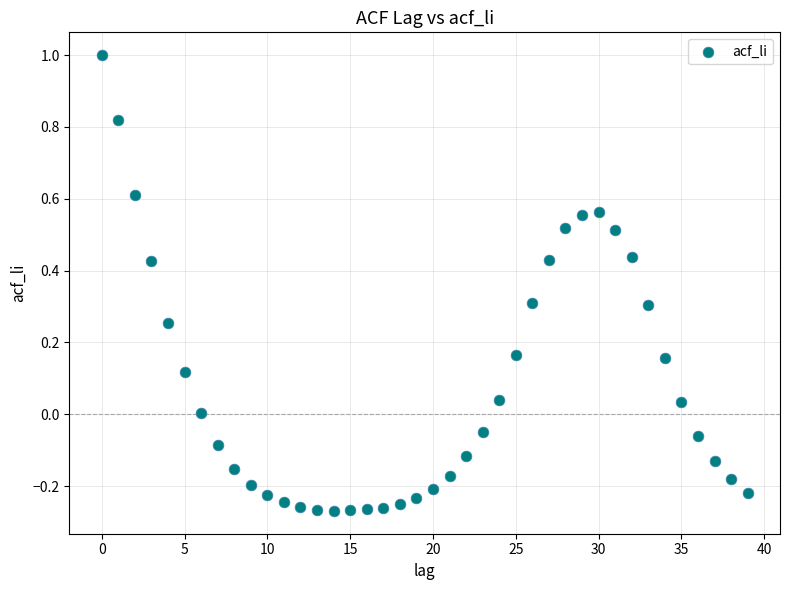

What is the range of Y values (max minus min)?

1.3